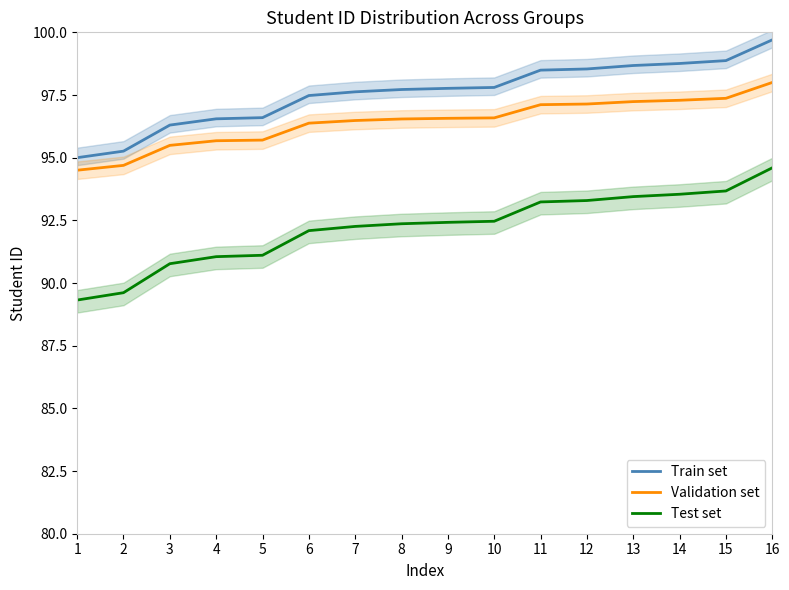

What value does the Validation set series have at 11?

97.1